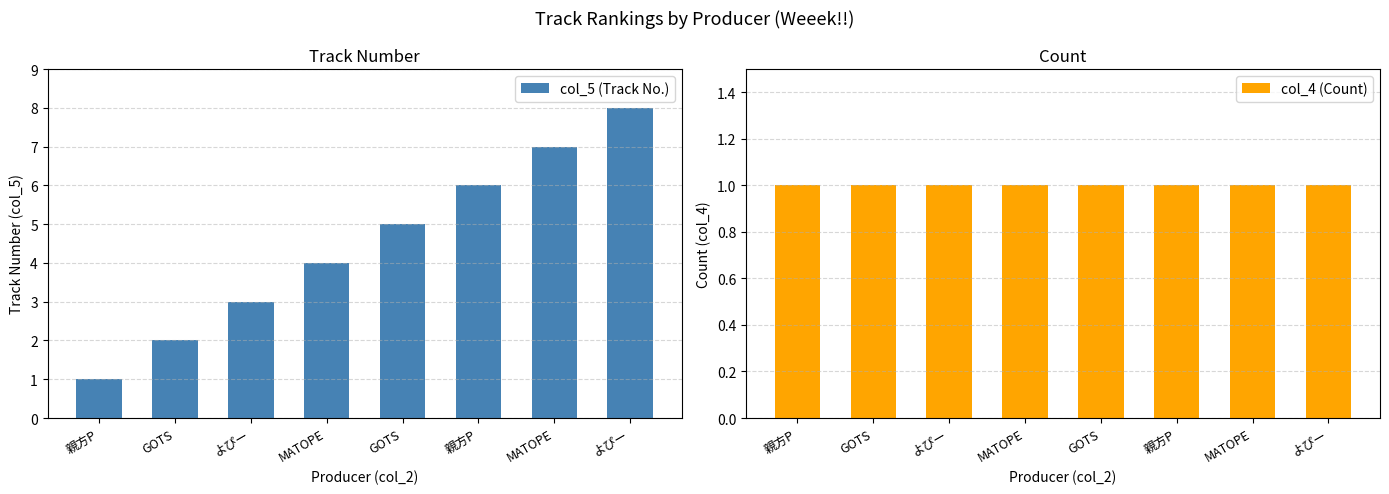

Which series has the largest range (max minus min)?

col_5 (Track No.)